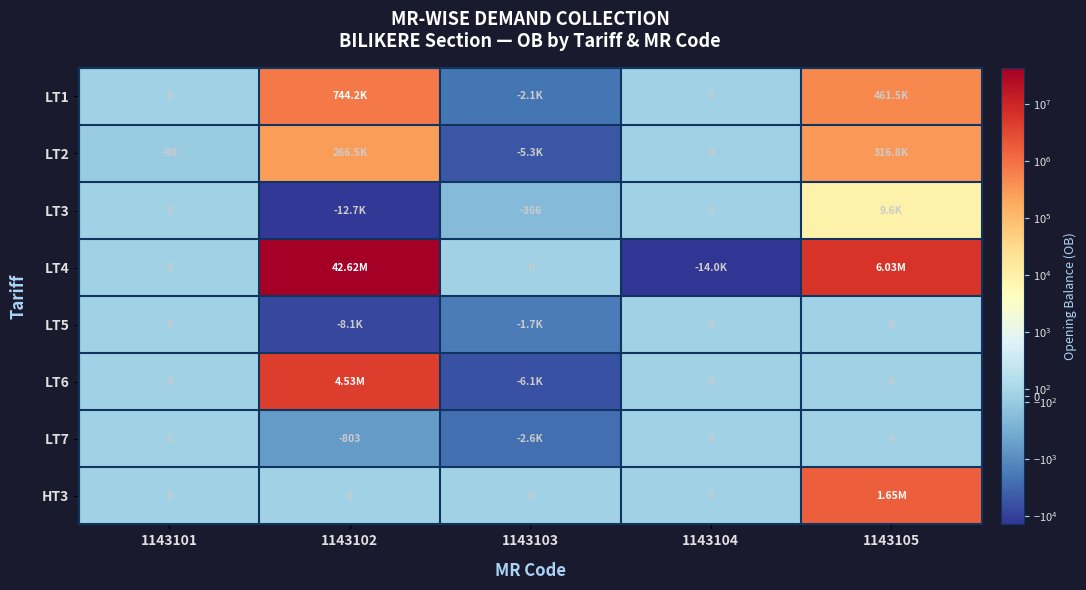

At 1143102, list the series in order from largest to smallest.

LT4, LT6, LT1, LT2, HT3, LT7, LT5, LT3